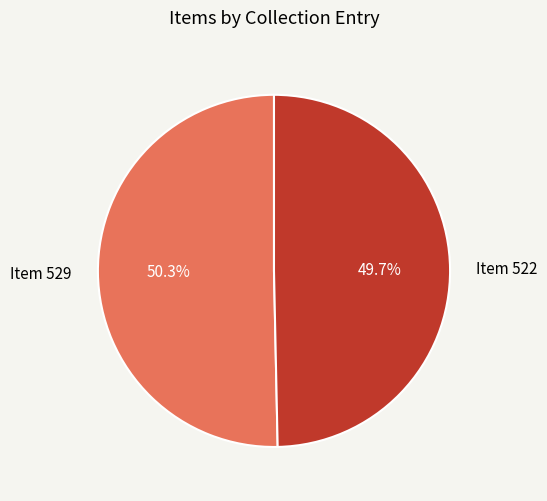

What portion of the pie excludes Item 529?

49.7%